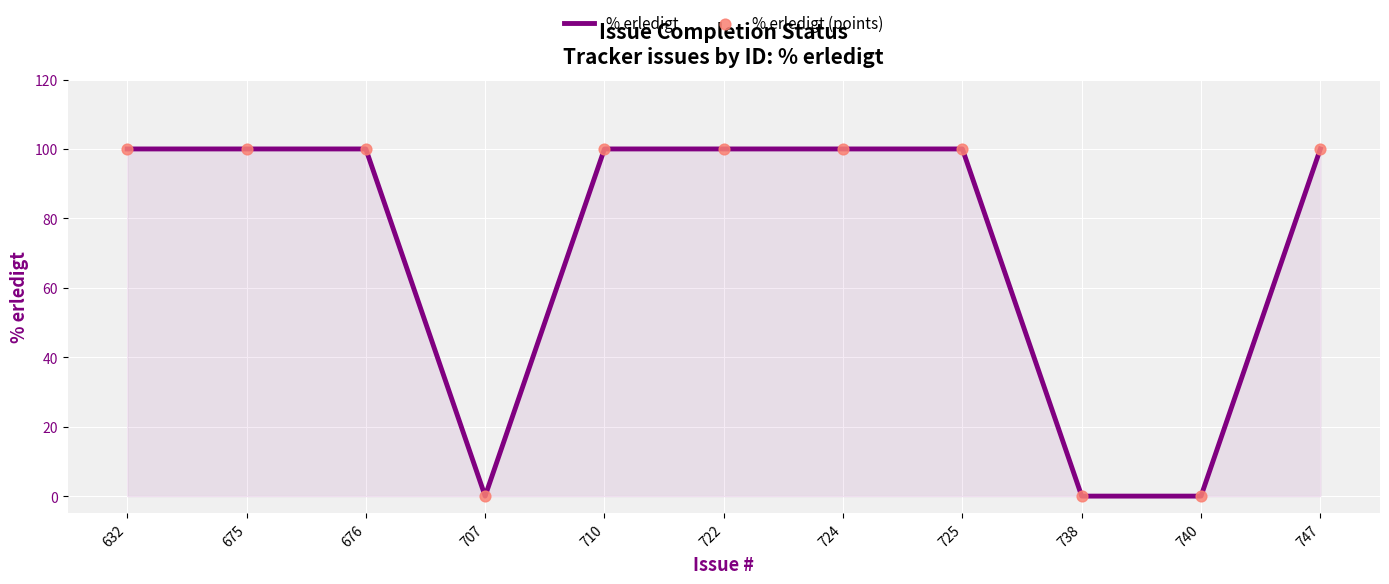

What is the ratio of the value at 675 to the value at 710?

1.0